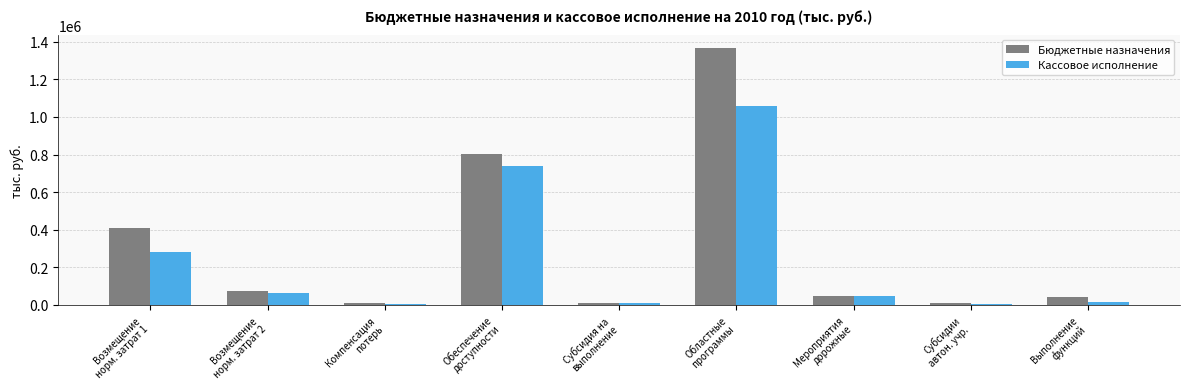

What is the total value across all series at Компенсация
потерь?

13137.5